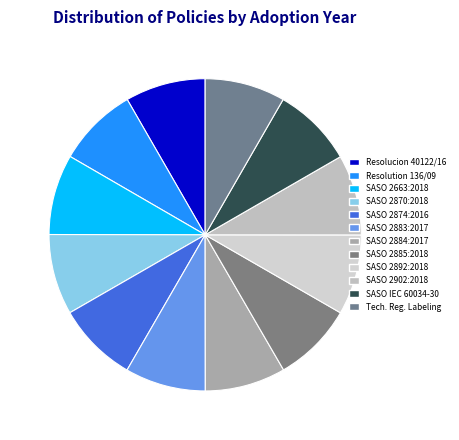

How many segments does this pie chart have?

12